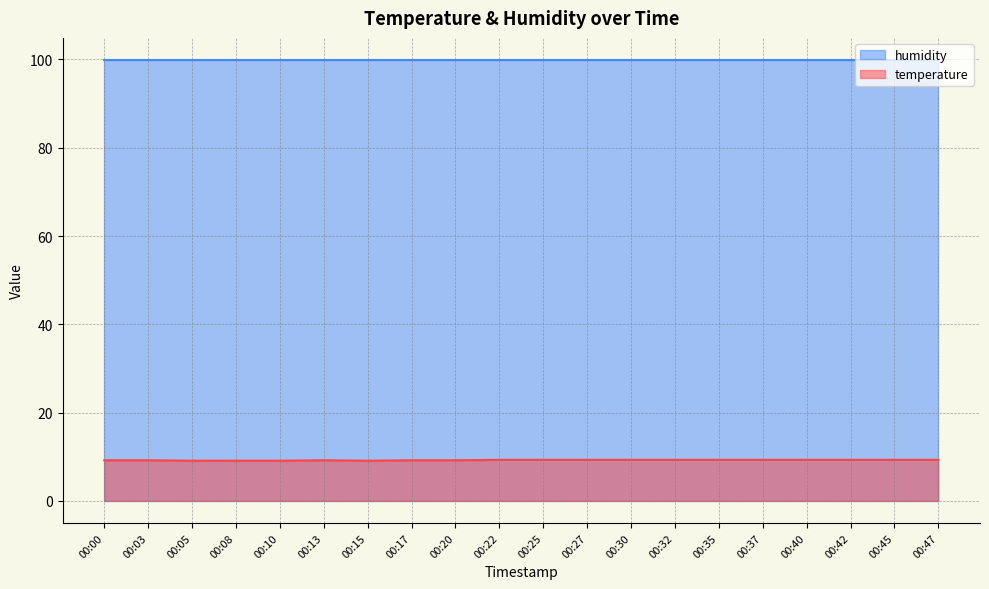

Where is the first local maximum?

00:13